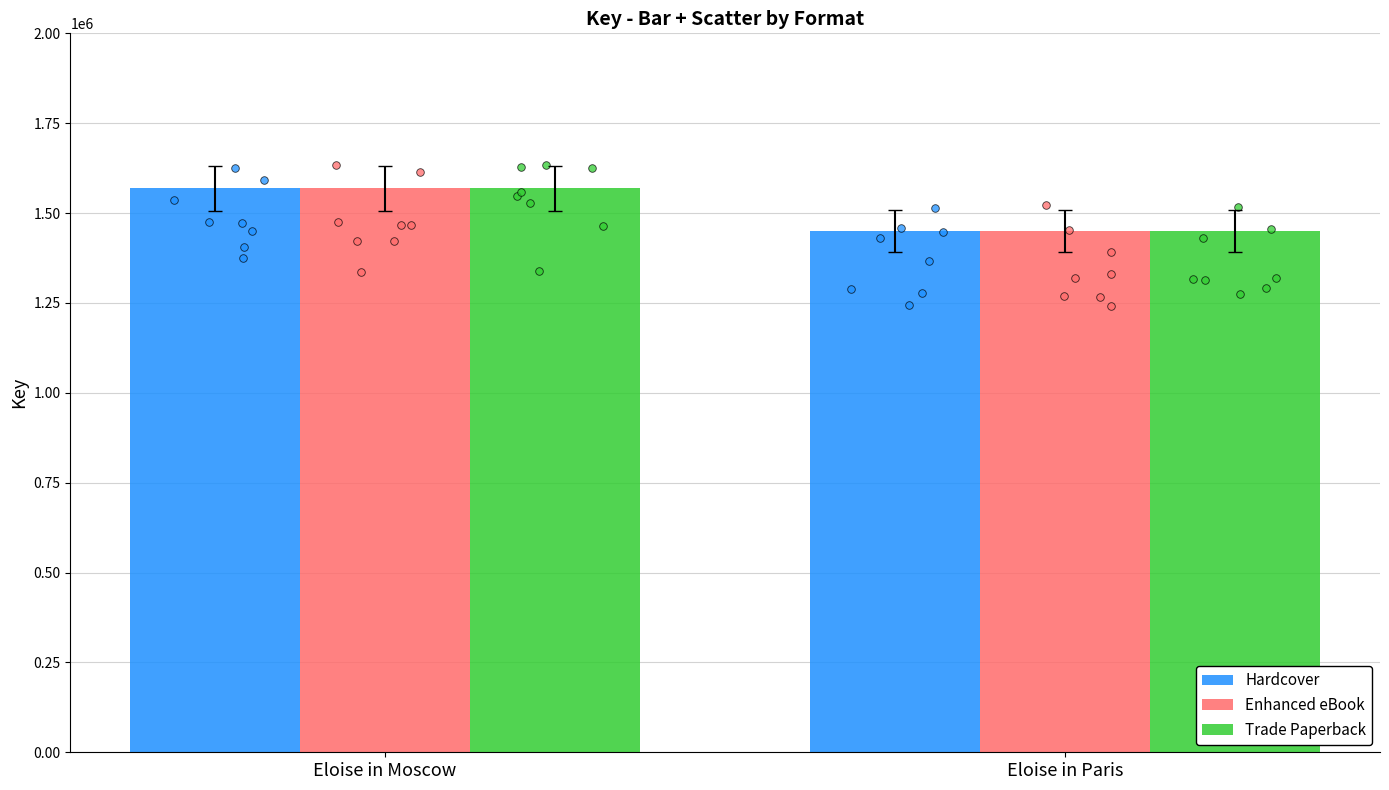

What is the total value across all series at Eloise in Paris?

4350624